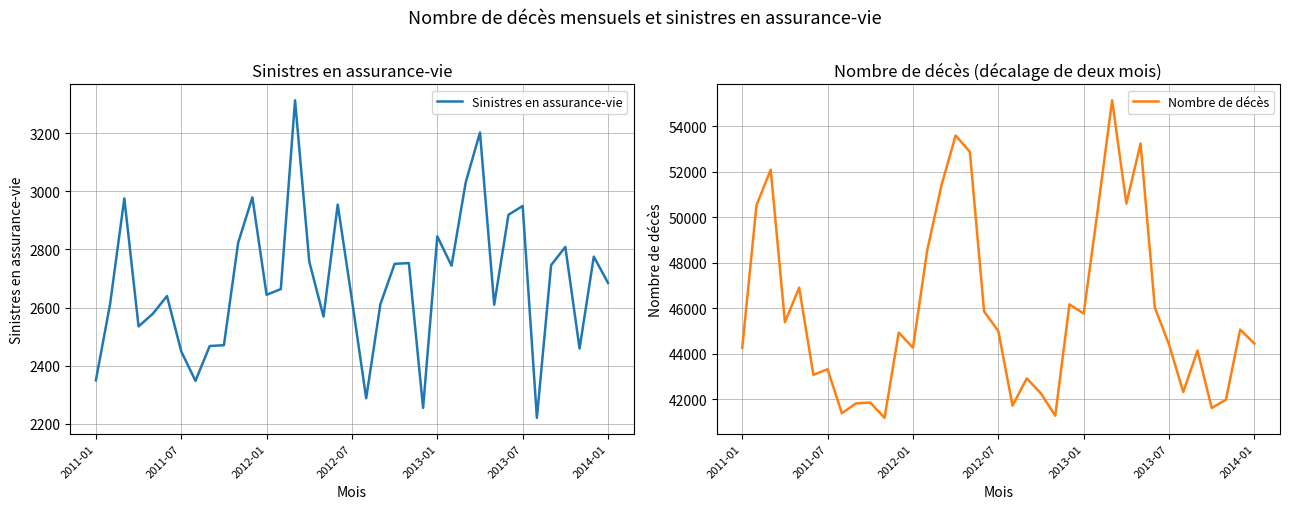

True or false: Sinistres en assurance-vie has more than 1 points higher than both neighbors.

True